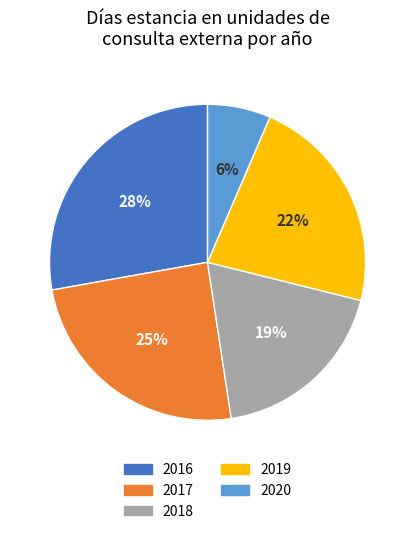

Is it true that 2016 is 18% of the pie?

False